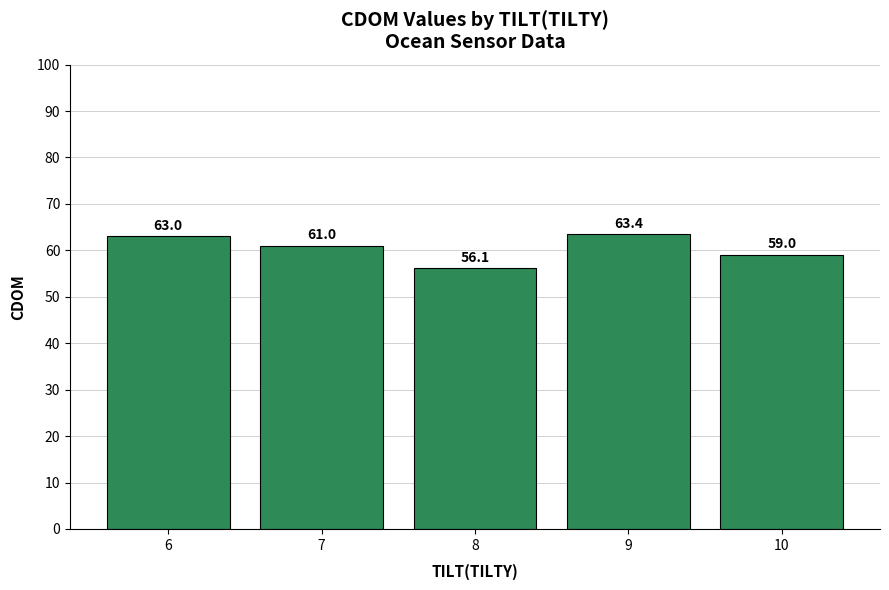

Which category has the lowest value across all series?

8